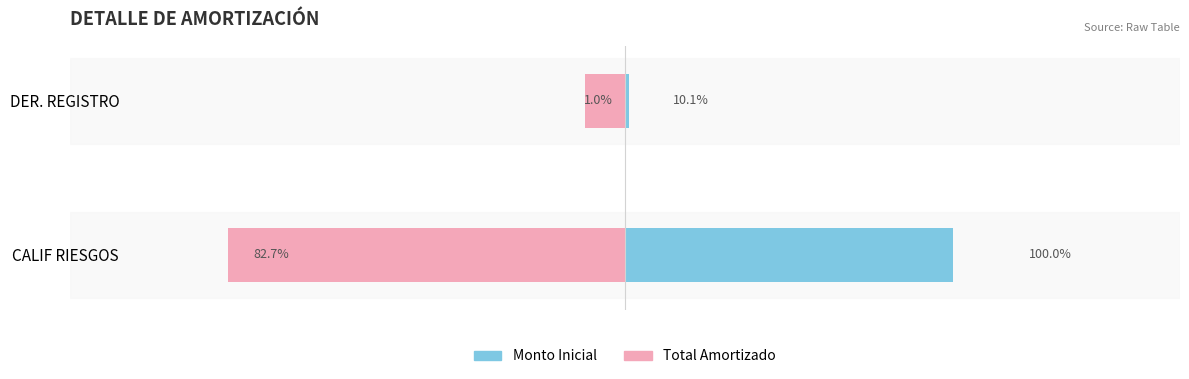

Which series has the largest total across all categories?

Monto Inicial